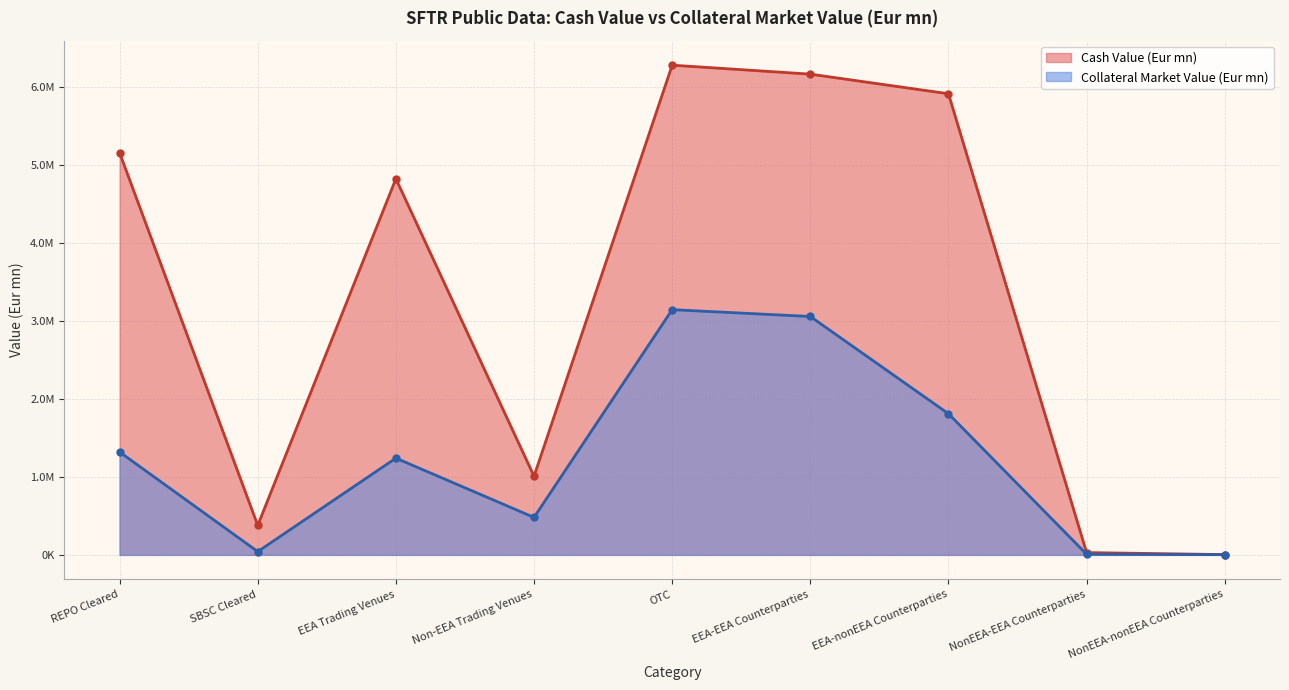

List the labels in order of Cash Value (Eur mn) value, smallest first.

NonEEA-nonEEA Counterparties, NonEEA-EEA Counterparties, SBSC Cleared, Non-EEA Trading Venues, EEA Trading Venues, REPO Cleared, EEA-nonEEA Counterparties, EEA-EEA Counterparties, OTC